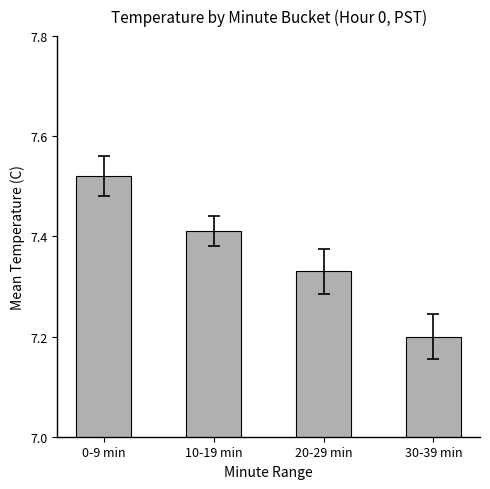

List the labels in order of value, largest first.

0-9 min, 10-19 min, 20-29 min, 30-39 min